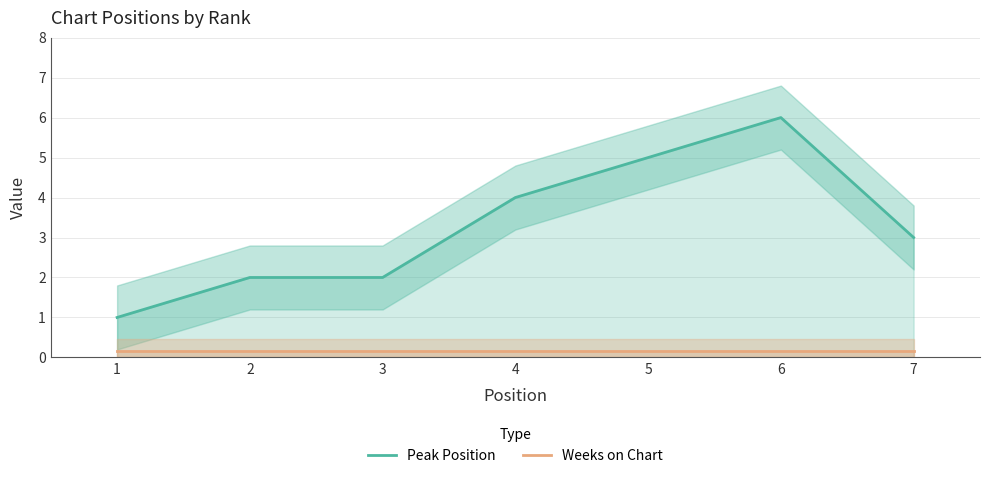

Rank the series by their average value, from highest to lowest.

Peak Position, Weeks on Chart